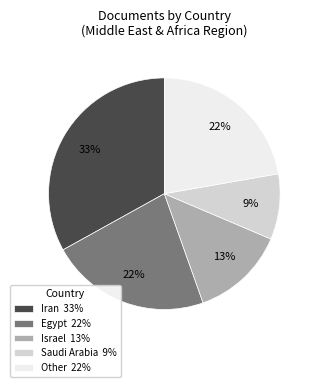

To the nearest percent, what percentage of the pie is Iran 33%?

33%